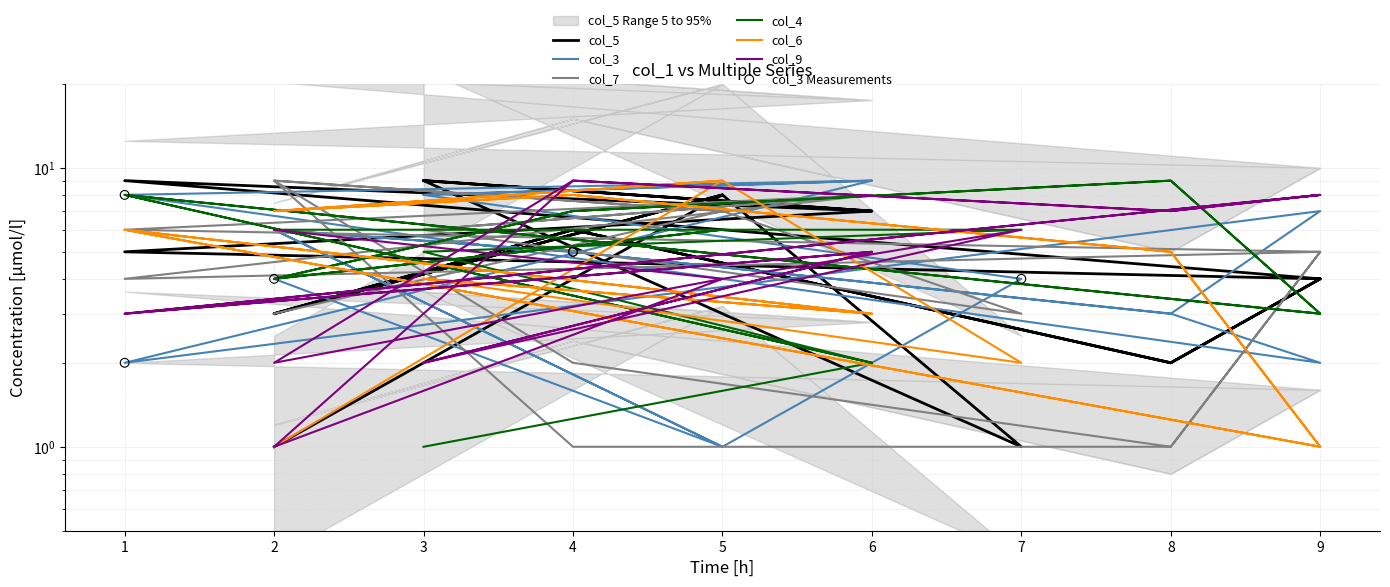

What are all the series names shown in the legend?

col_5, col_3, col_7, col_4, col_6, col_9